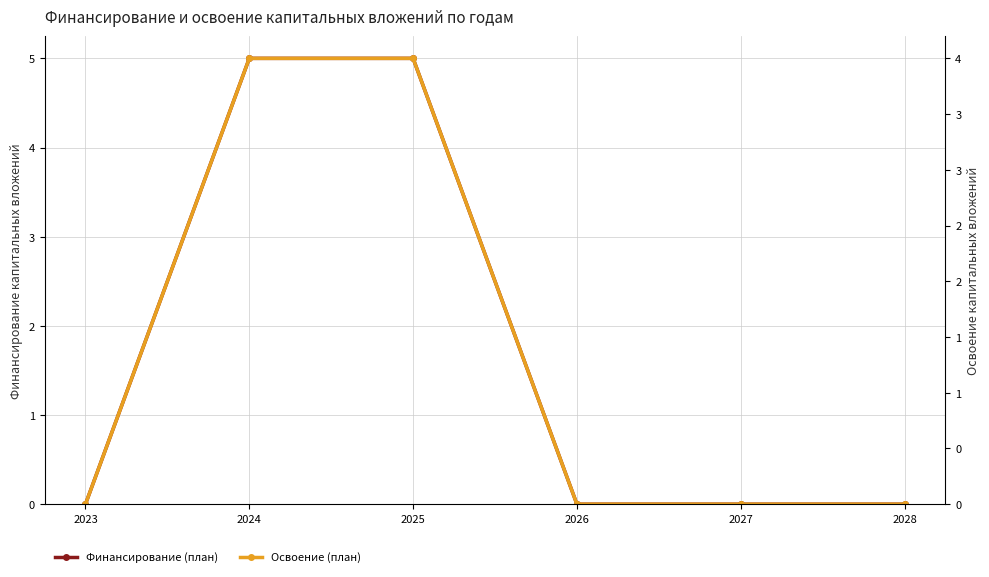

True or false: Финансирование (план) has a value of 0 at 2027.

True